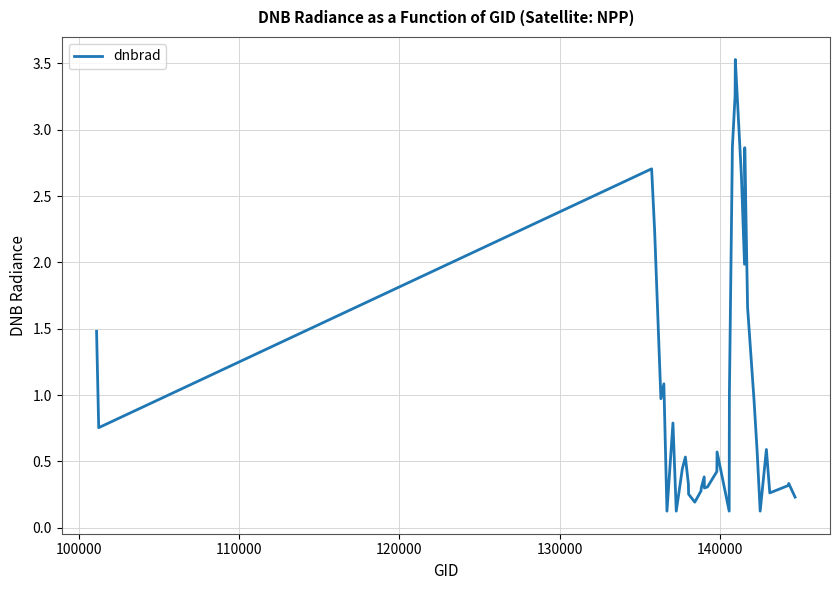

What is the difference between the maximum and minimum values?

3.4